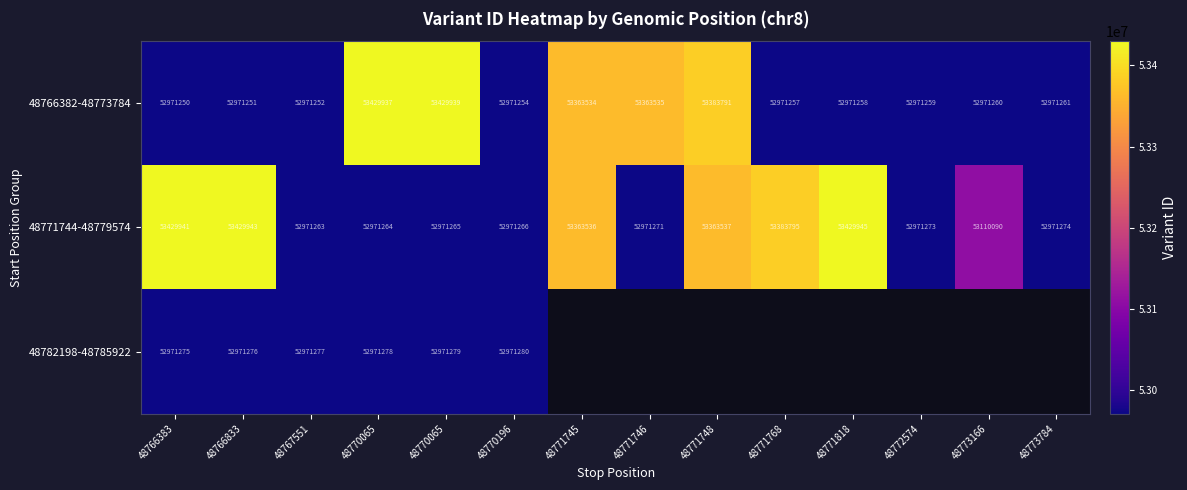

What is the minimum value shown in the chart?

52971250.0